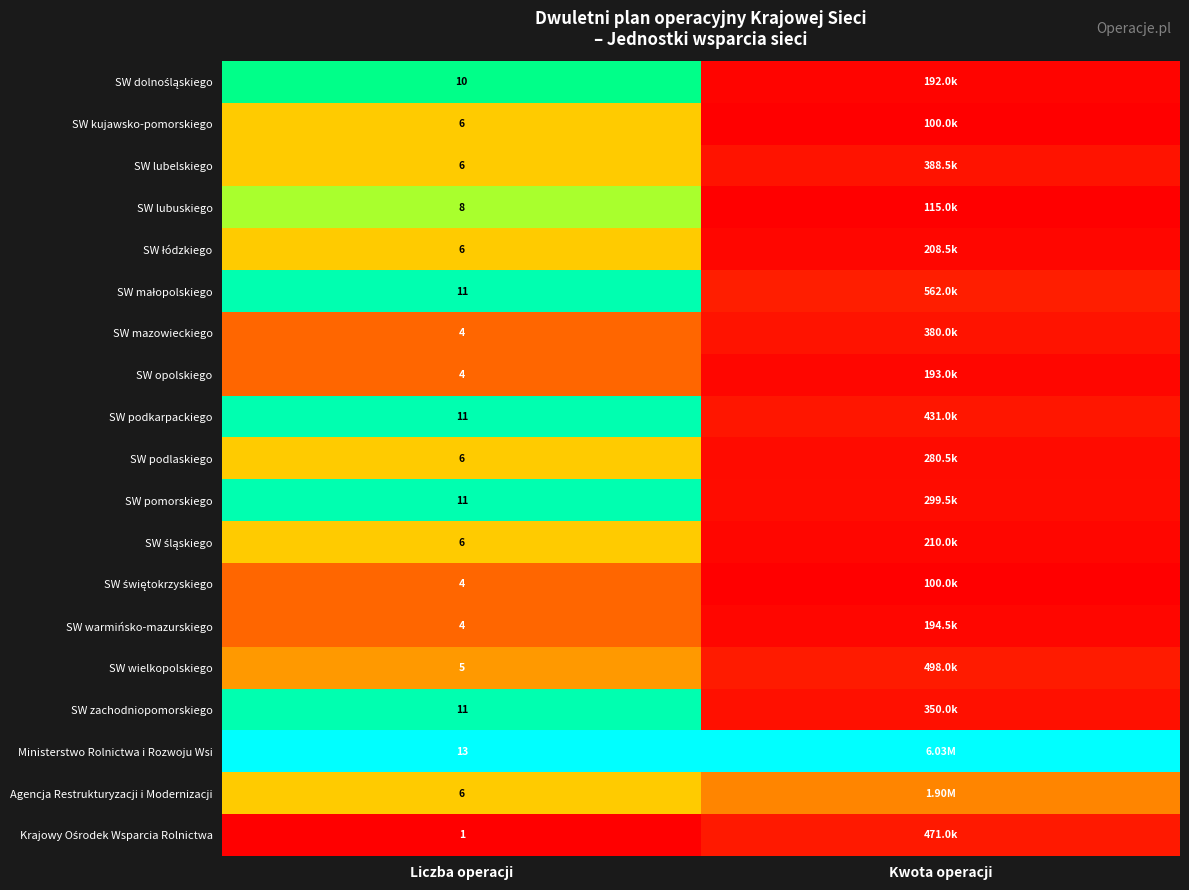

Which series has the largest total across all categories?

Ministerstwo Rolnictwa i Rozwoju Wsi